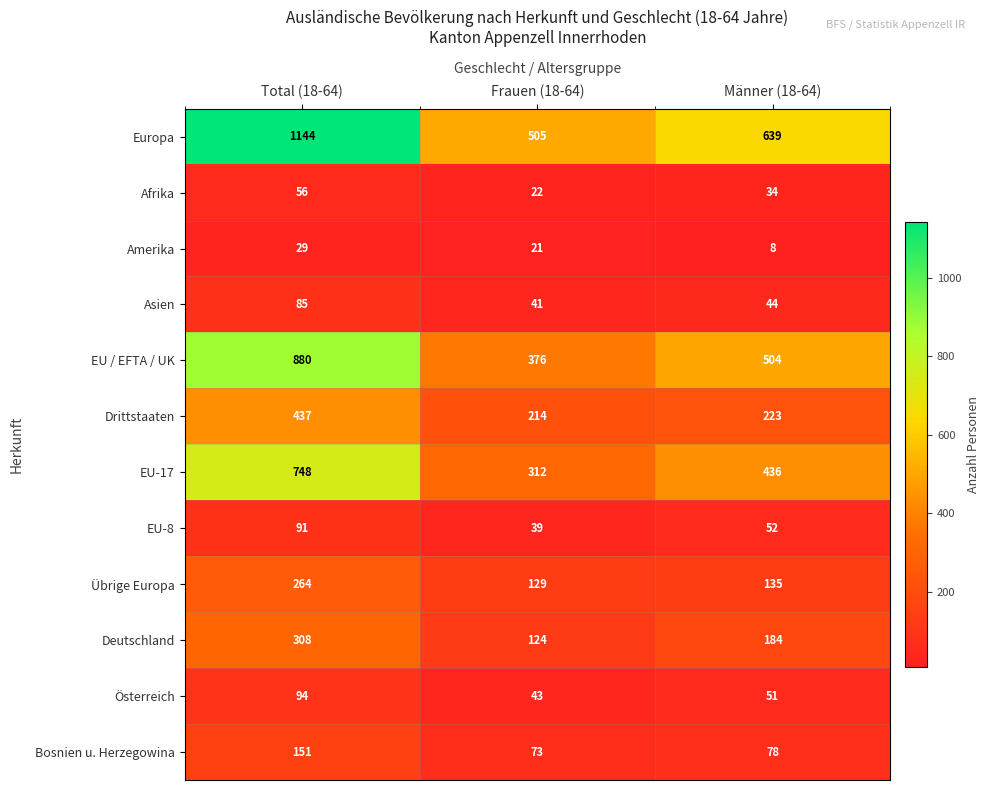

What is the difference between the highest and lowest values at Total (18-64)?

1115